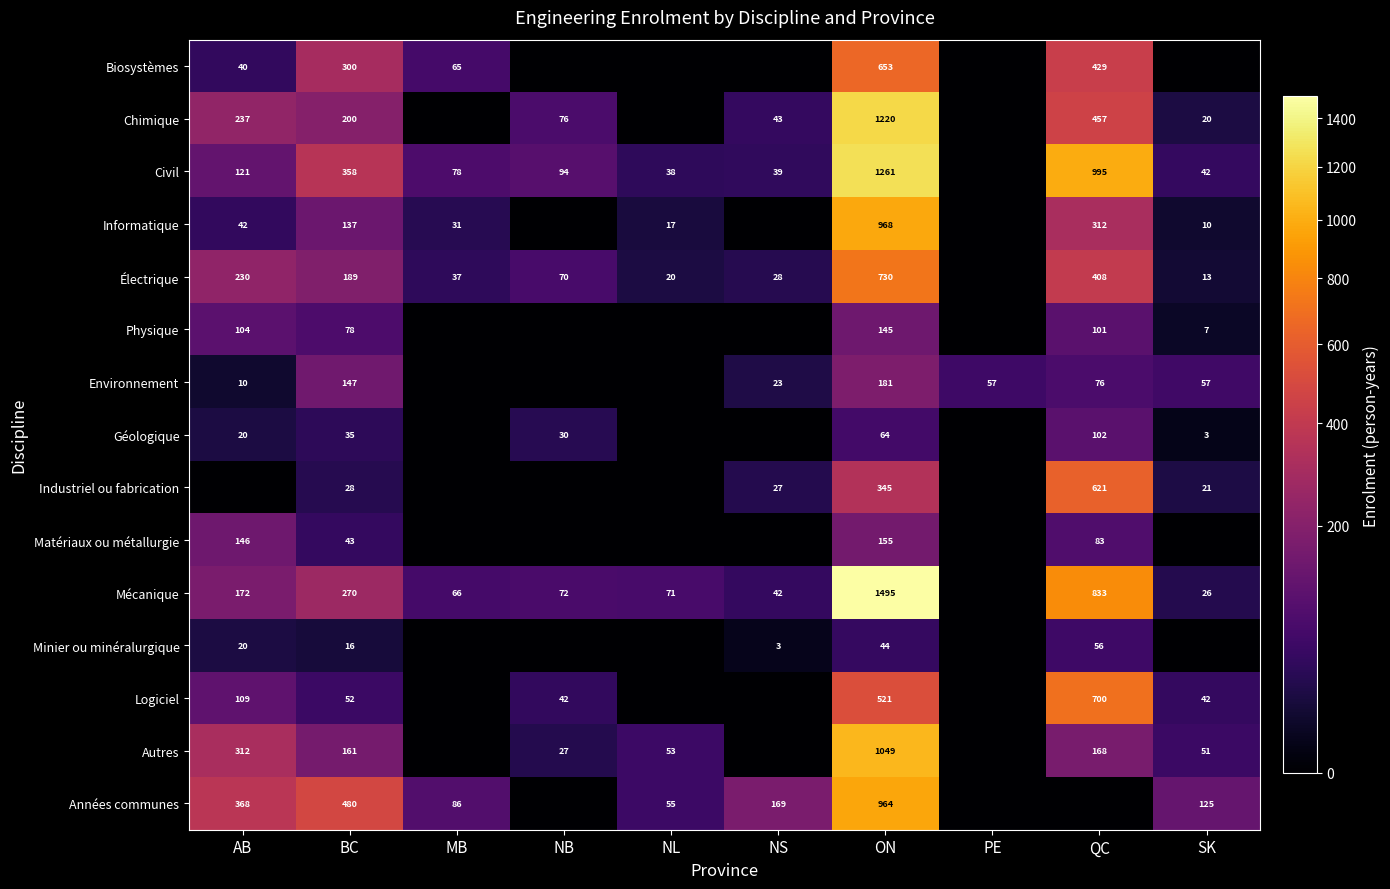

The value of Chimique at NS is 20.1. True or false?

False